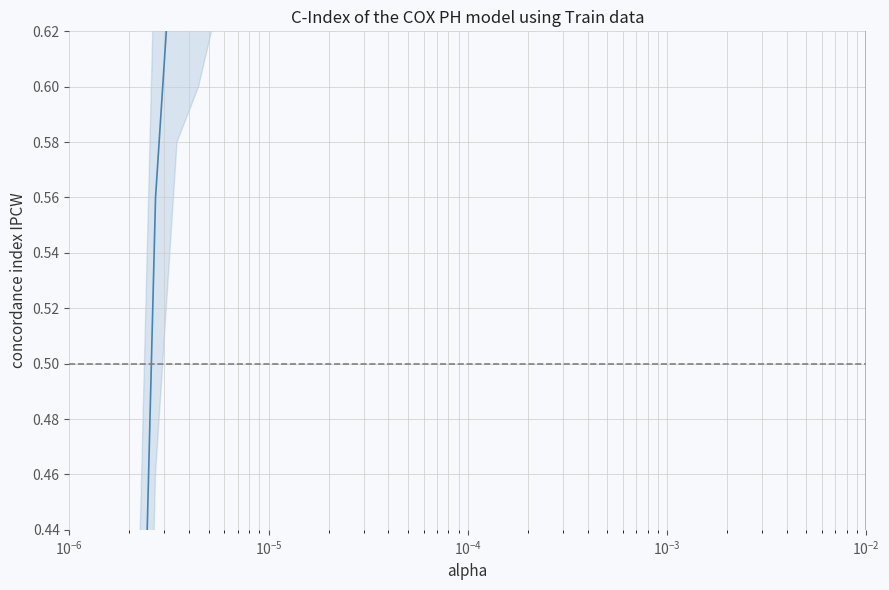

What value does the data have at $\mathdefault{10^{-2}}$?

0.7